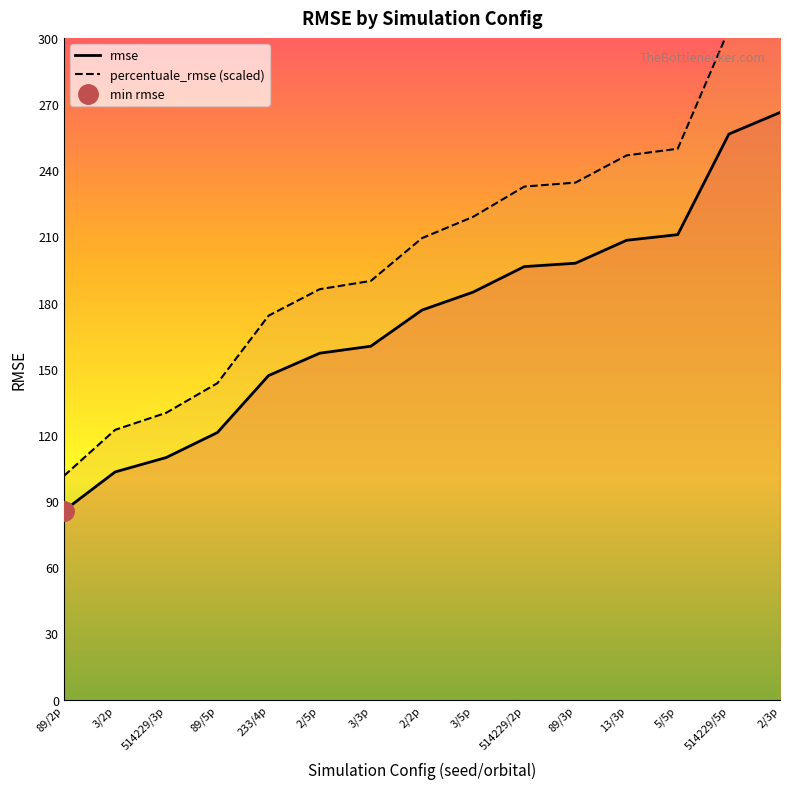

True or false: percentuale_rmse (scaled) and rmse intersect in this chart.

False